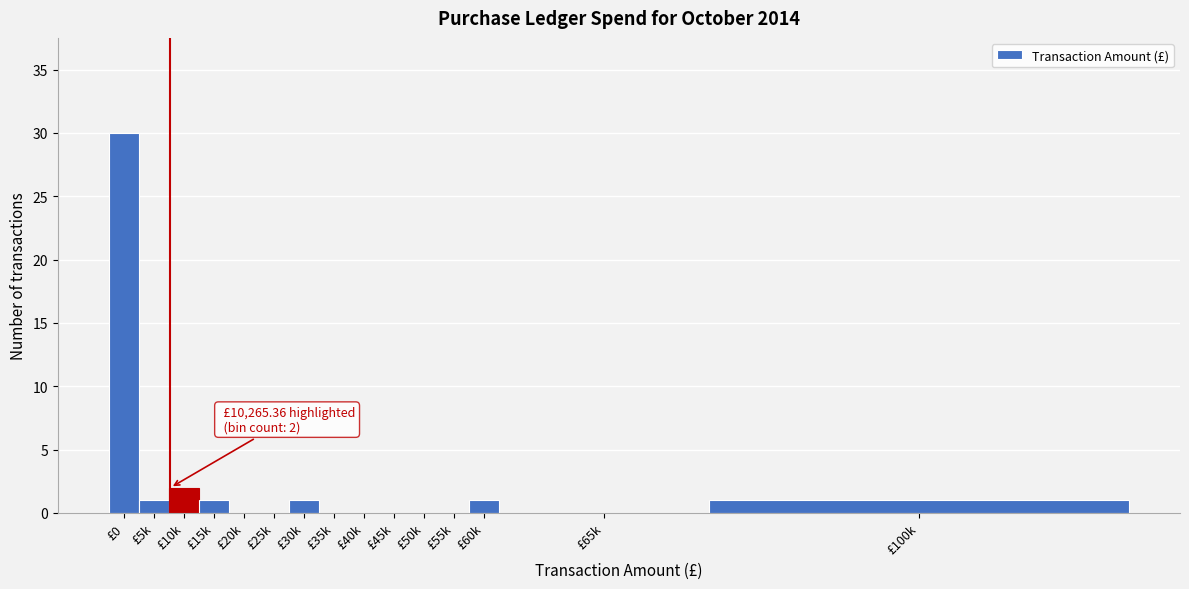

Reading left to right, what are all the values shown in this chart?

£0=30	£5k=1	£10k=2	£15k=1	£20k=0	£25k=0	£30k=1	£35k=0	£40k=0	£45k=0	£50k=0	£55k=0	£60k=1	£65k=0	£100k=1